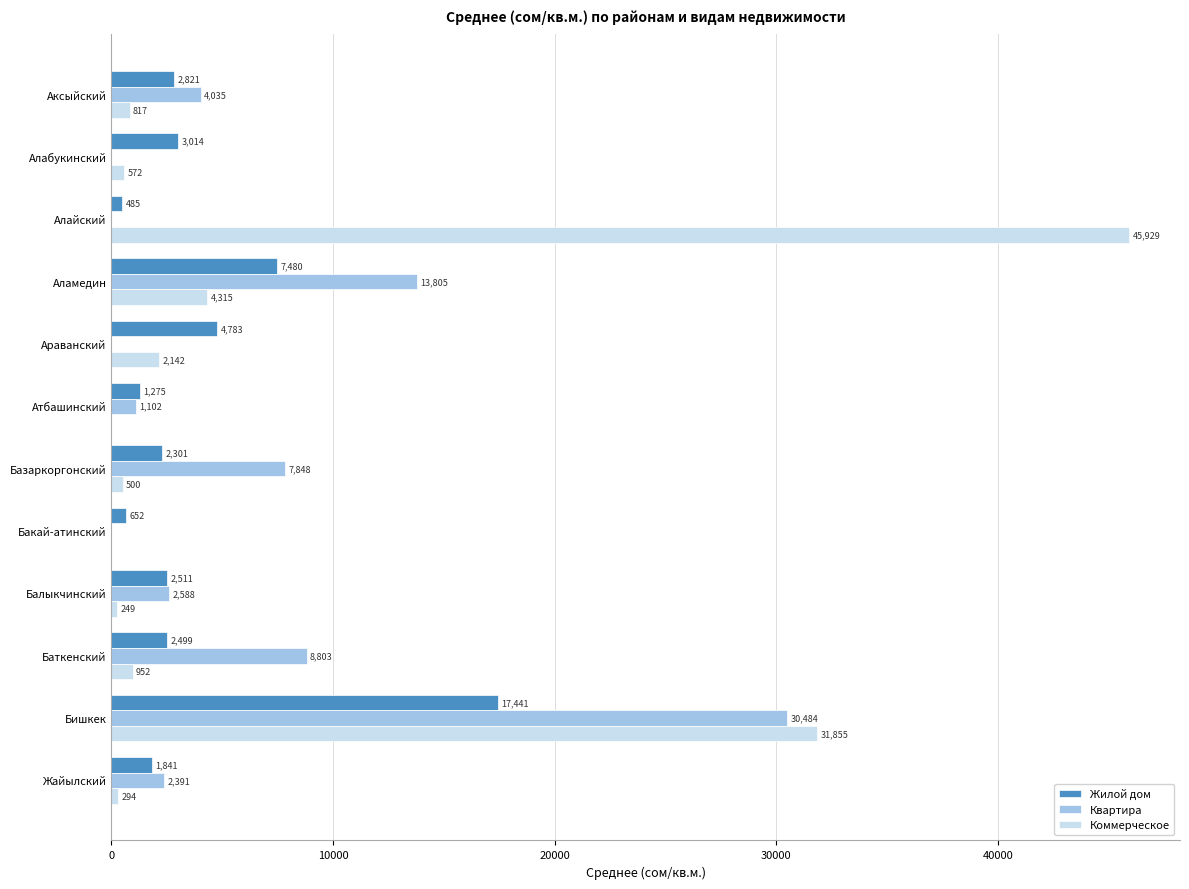

At which label is Коммерческое closest to 22964?

Бишкек